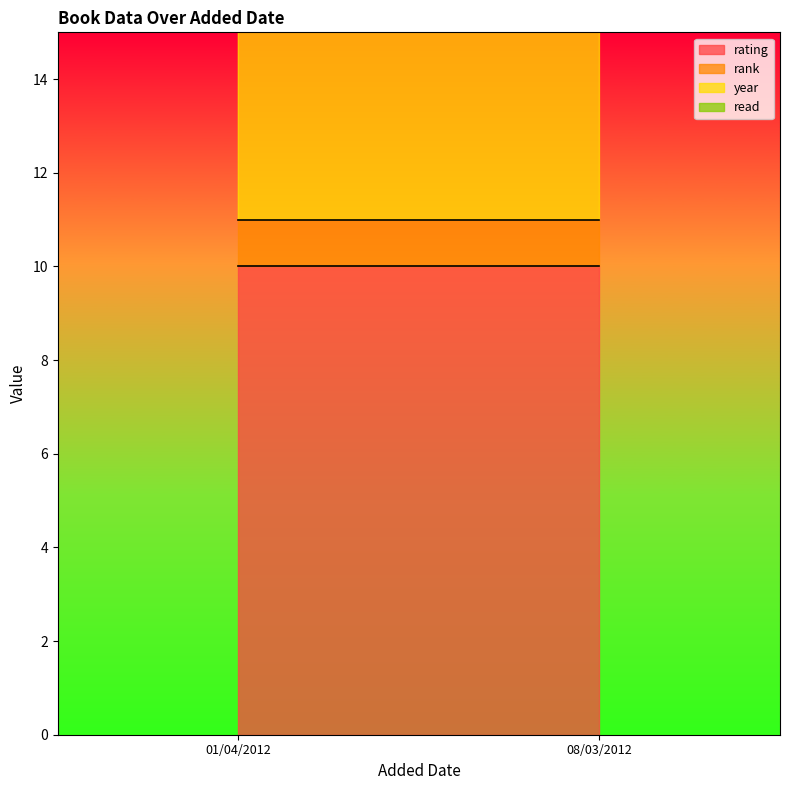

Which series has the widest spread of values?

year